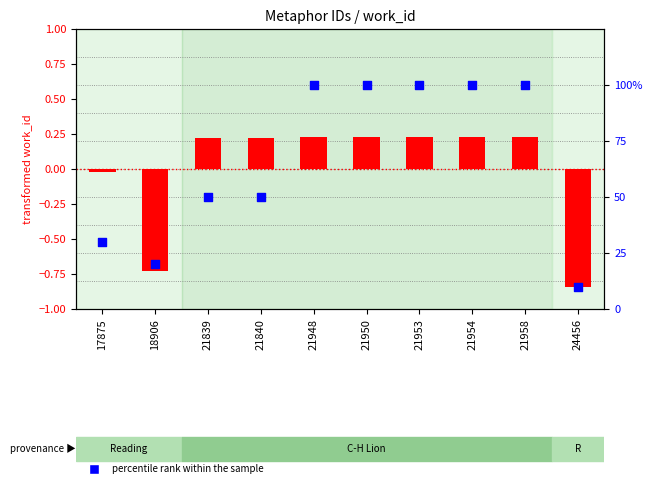

Which series has the largest total across all categories?

percentile rank within the sample